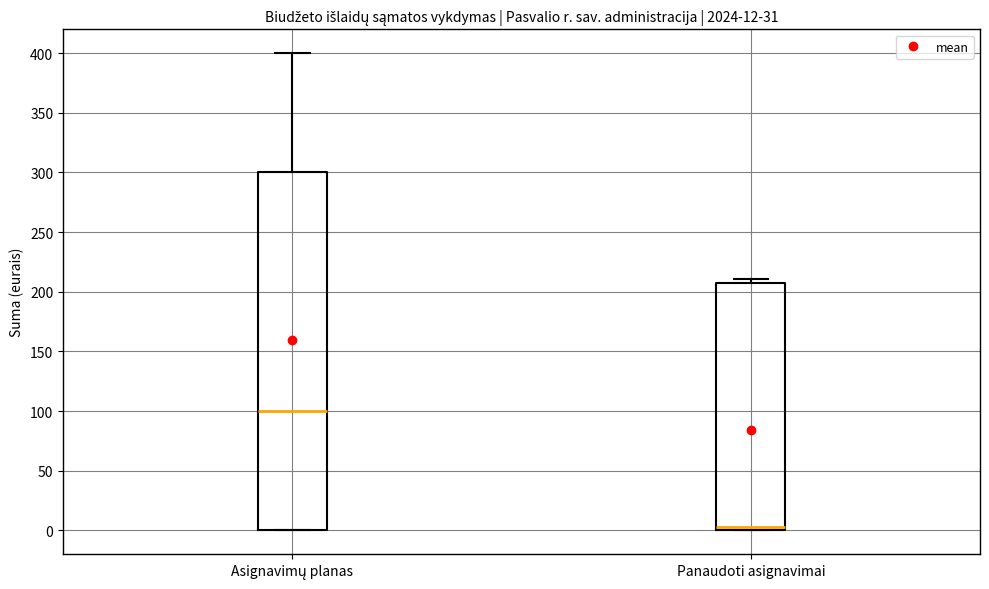

Which box's median line is the lowest?

Panaudoti asignavimai